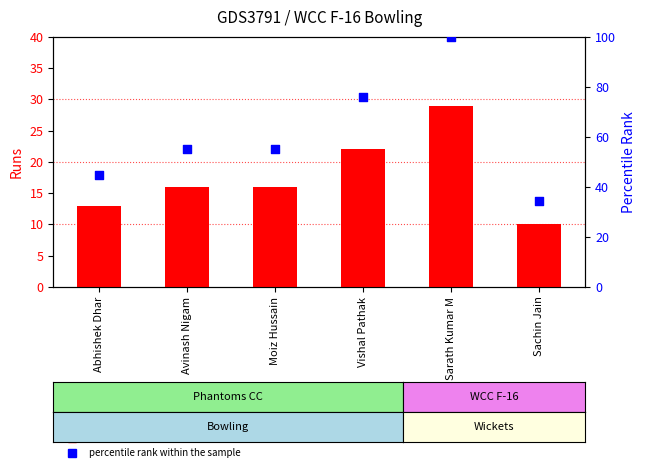

At which category is the sum across all series the highest?

Sarath Kumar M